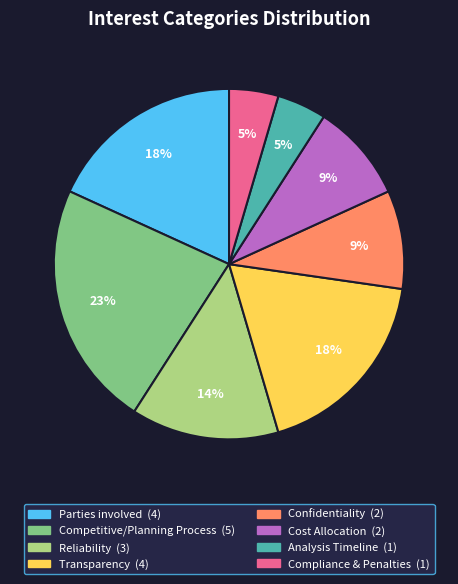

Is it true that Cost Allocation is 9% of the pie?

True